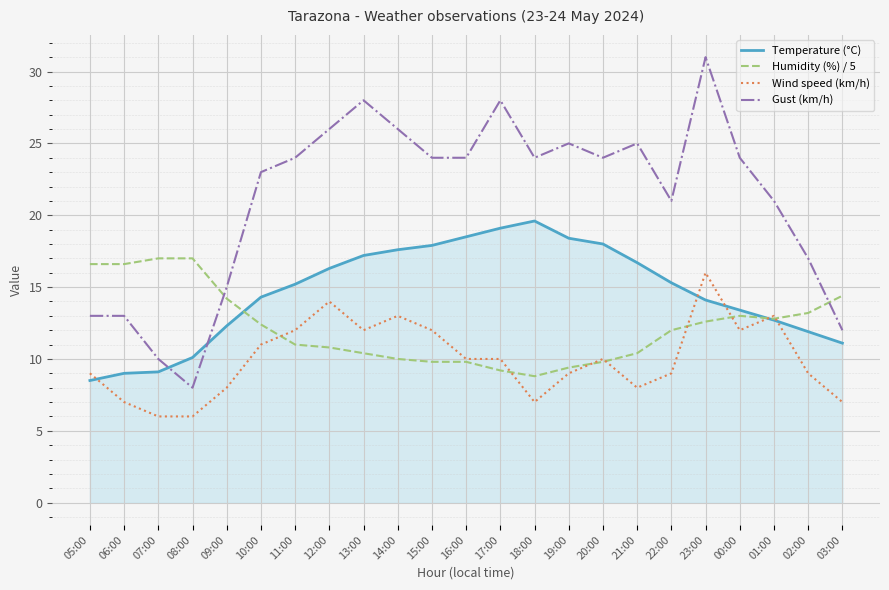

Which series has the widest spread of values?

Gust (km/h)